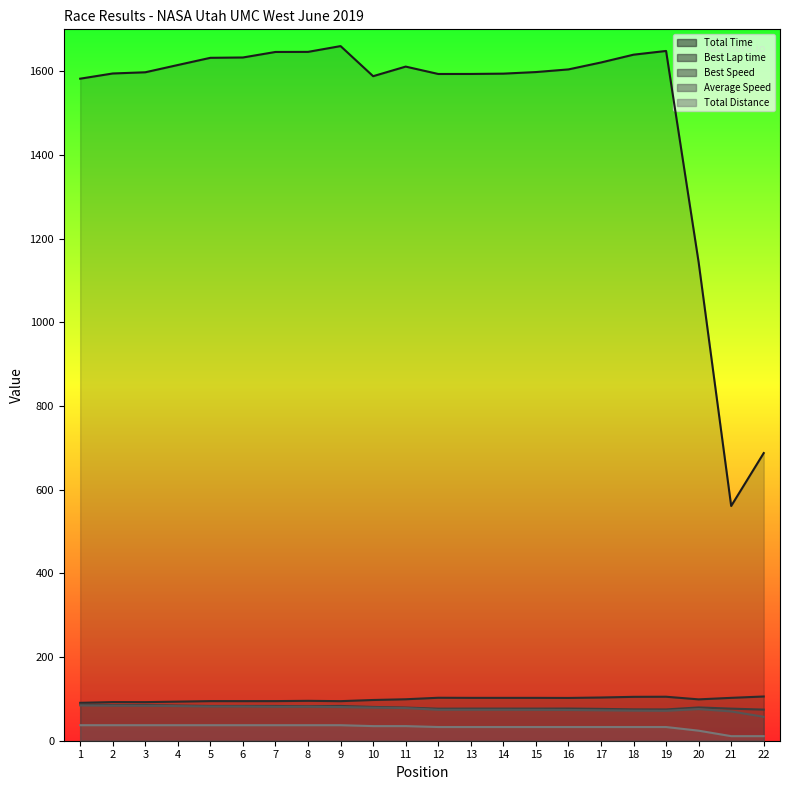

At how many categories does at least one series exceed 1280?

19